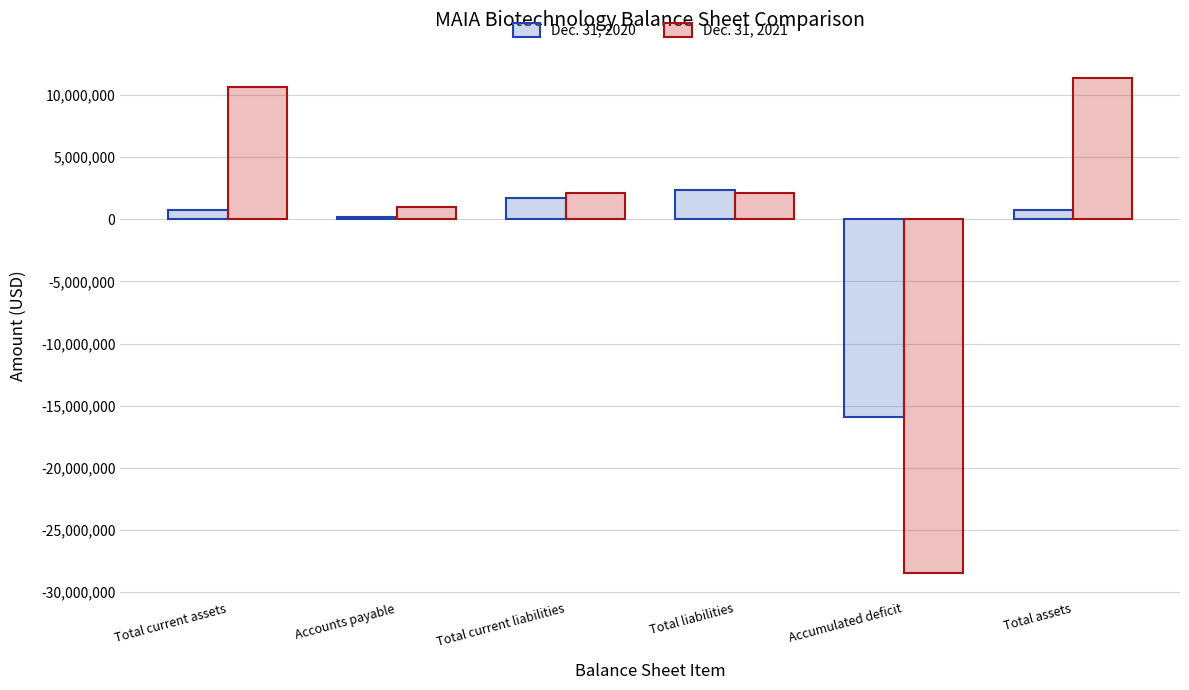

Which series has the widest spread of values?

Dec. 31, 2021